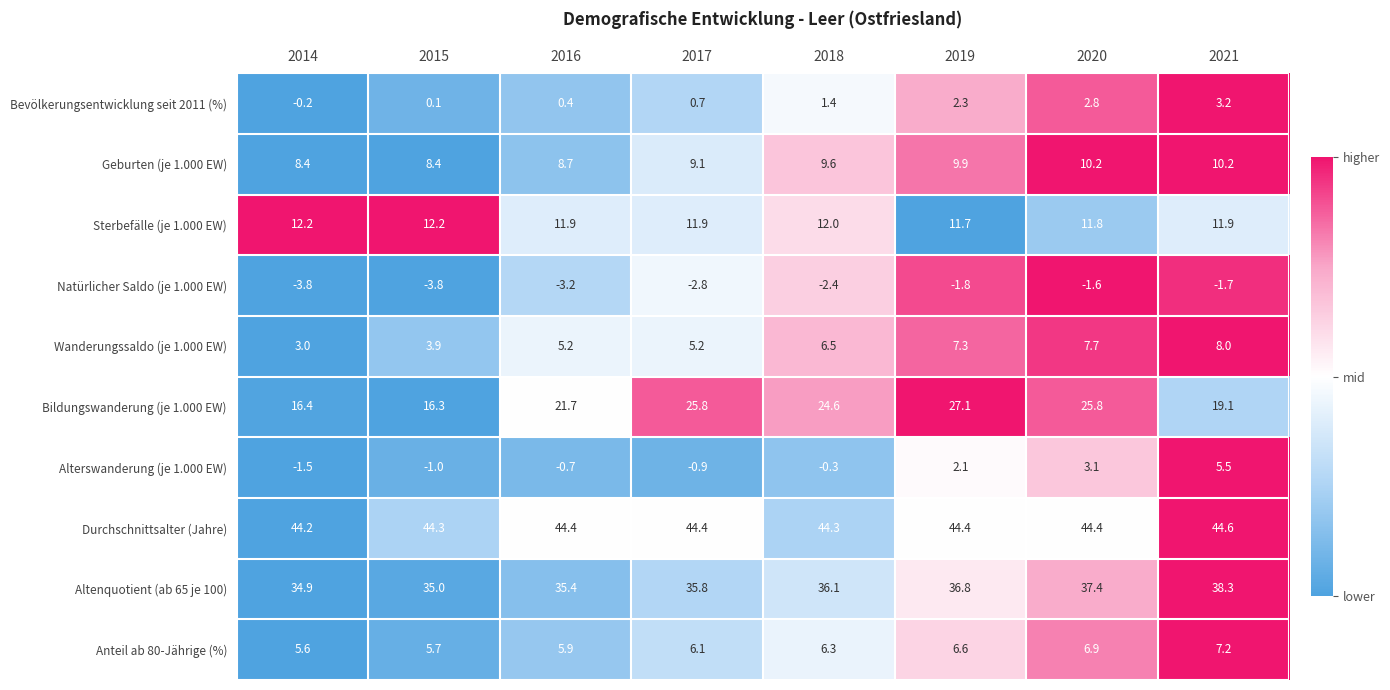

Between 2014 and 2021, which series saw the biggest shift?

Alterswanderung (je 1.000 EW)